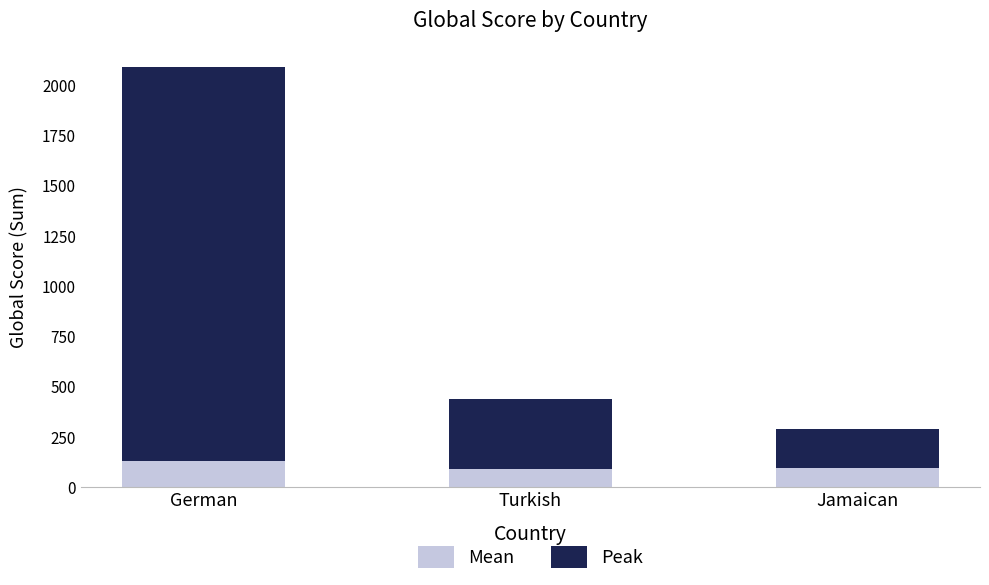

True or false: Mean has a value of 97 at Jamaican.

True